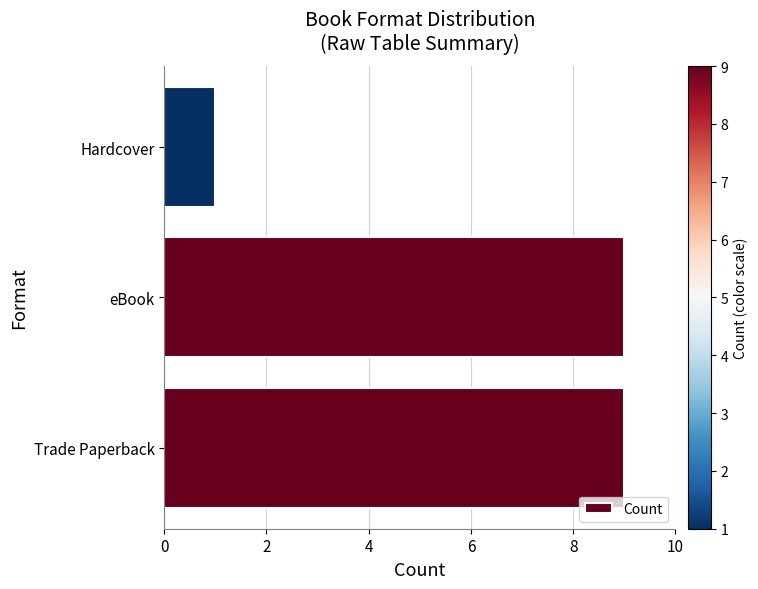

What is the smallest value displayed?

1